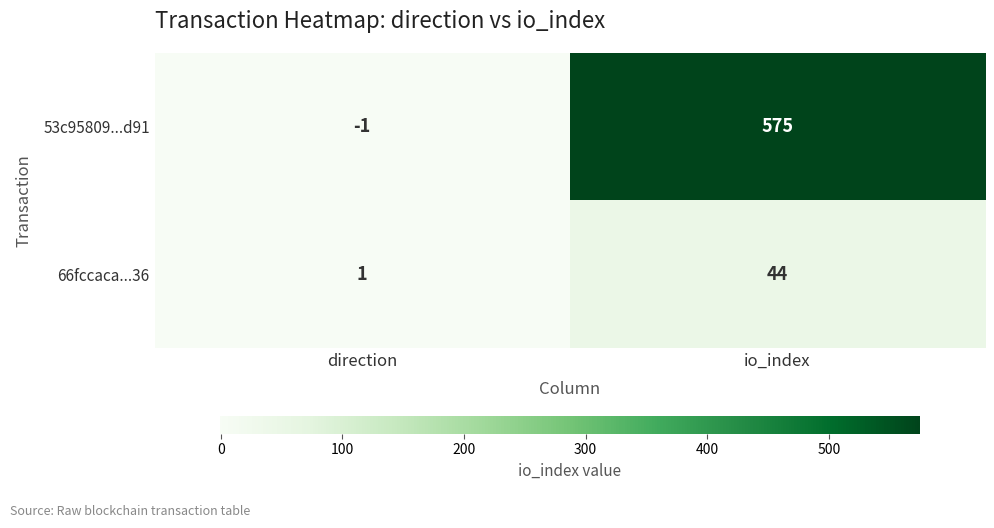

What is the sum of the 66fccaca...36 values at direction and io_index?

45